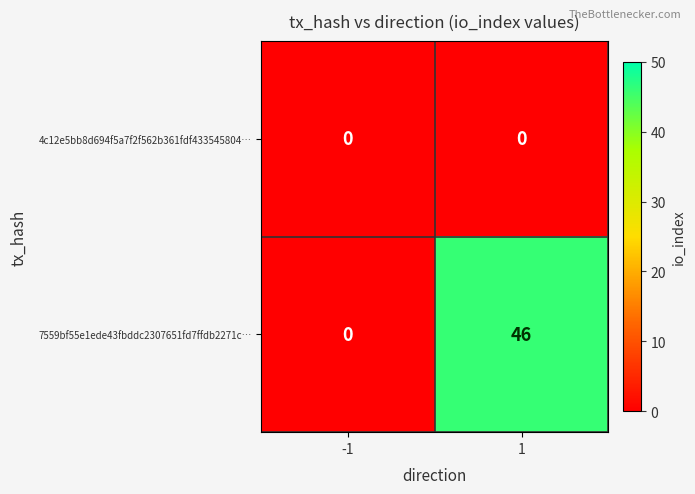

What is the total value across all series at 1?

46